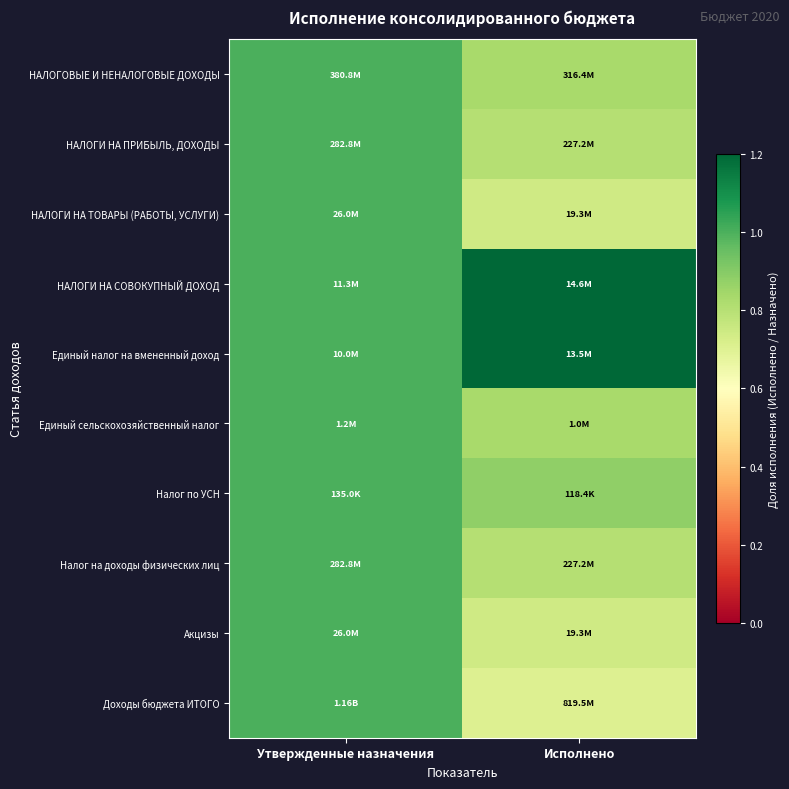

Reading left to right, transcribe all the data shown in this chart.

НАЛОГОВЫЕ И НЕНАЛОГОВЫЕ ДОХОДЫ: Утвержденные назначения=1.0	Исполнено=0.8
НАЛОГИ НА ПРИБЫЛЬ, ДОХОДЫ: Утвержденные назначения=1.0	Исполнено=0.8
НАЛОГИ НА ТОВАРЫ (РАБОТЫ, УСЛУГИ): Утвержденные назначения=1.0	Исполнено=0.7
НАЛОГИ НА СОВОКУПНЫЙ ДОХОД: Утвержденные назначения=1.0	Исполнено=1.3
Единый налог на вмененный доход: Утвержденные назначения=1.0	Исполнено=1.4
Единый сельскохозяйственный налог: Утвержденные назначения=1.0	Исполнено=0.8
Налог по УСН: Утвержденные назначения=1.0	Исполнено=0.9
Налог на доходы физических лиц: Утвержденные назначения=1.0	Исполнено=0.8
Акцизы: Утвержденные назначения=1.0	Исполнено=0.7
Доходы бюджета ИТОГО: Утвержденные назначения=1.0	Исполнено=0.7